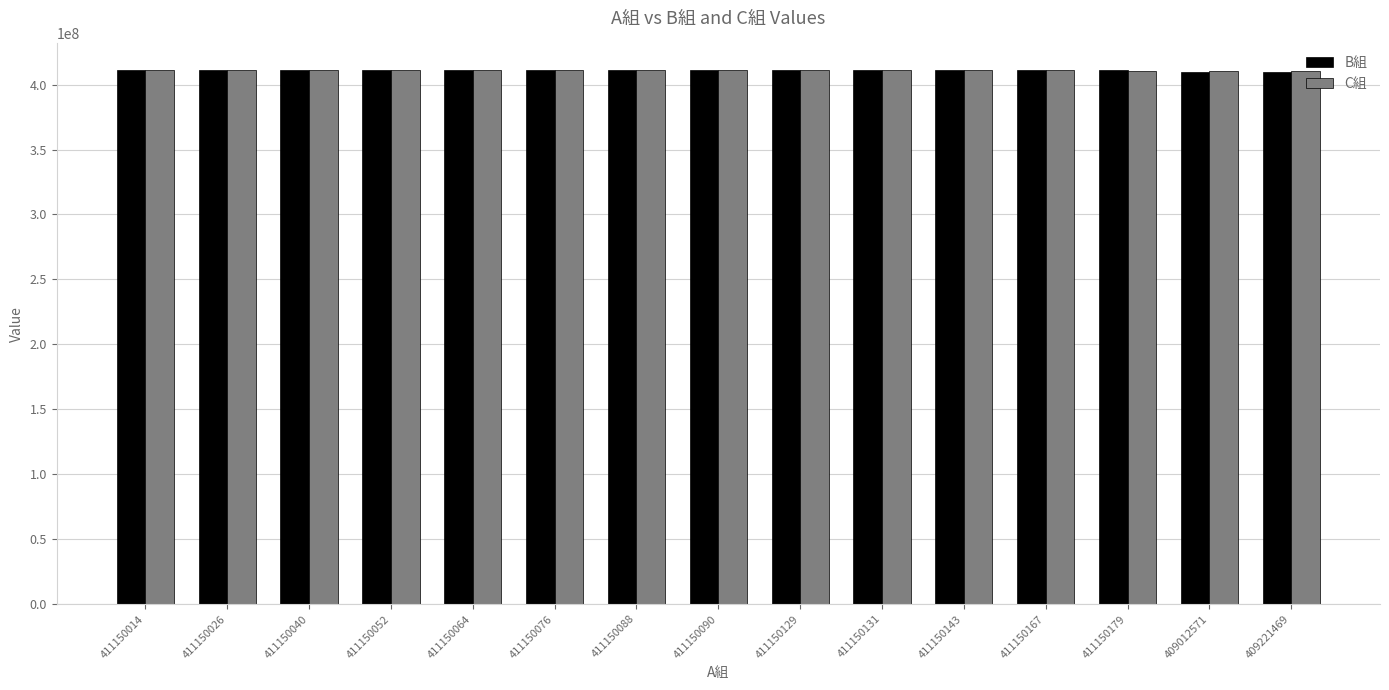

The value of C組 at 411150131 is 683849776. True or false?

False